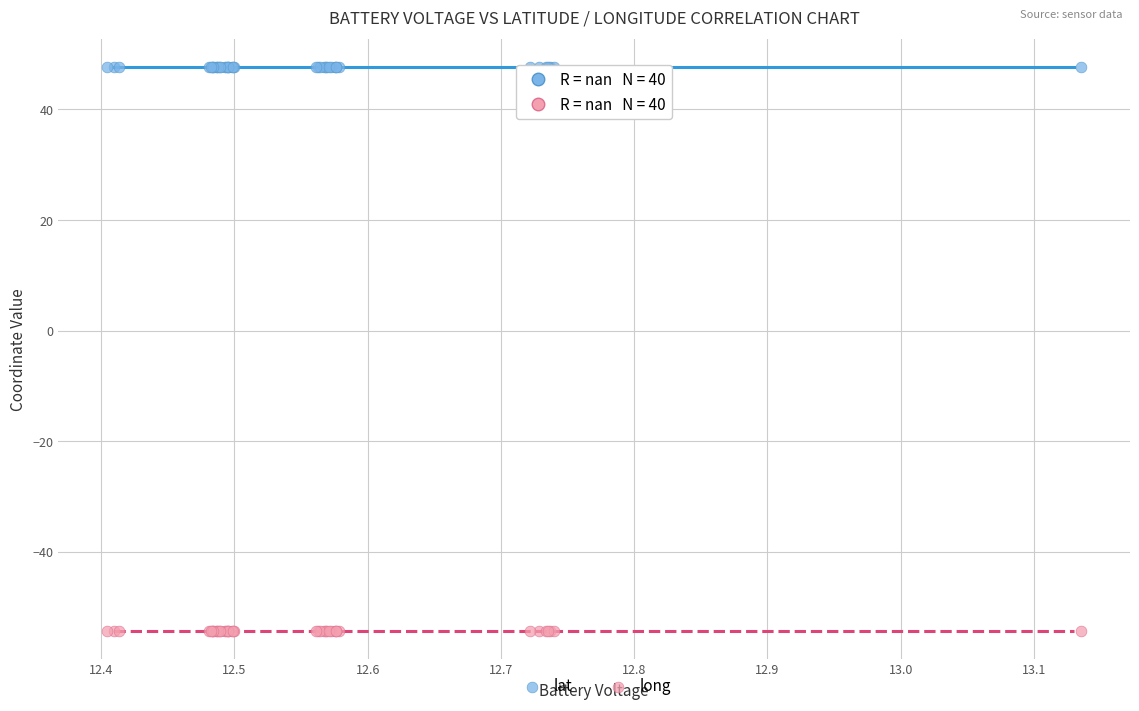

Which series contains the highest Y value?

lat